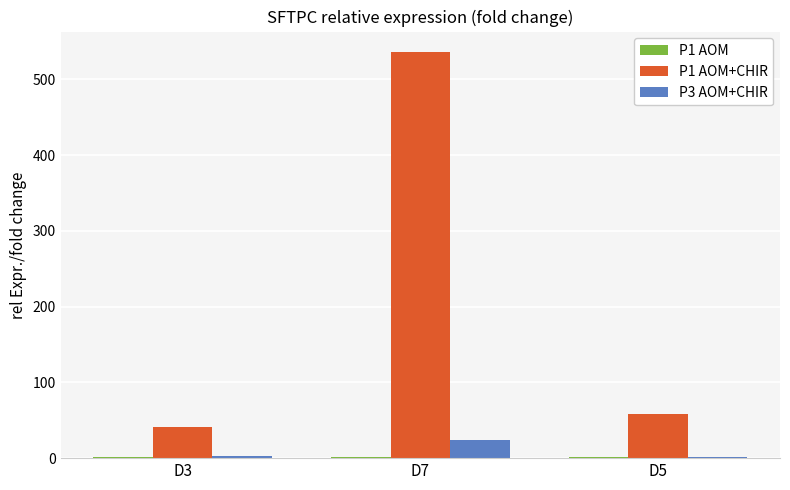

Are the bars grouped side by side (vs. stacked)?

Yes